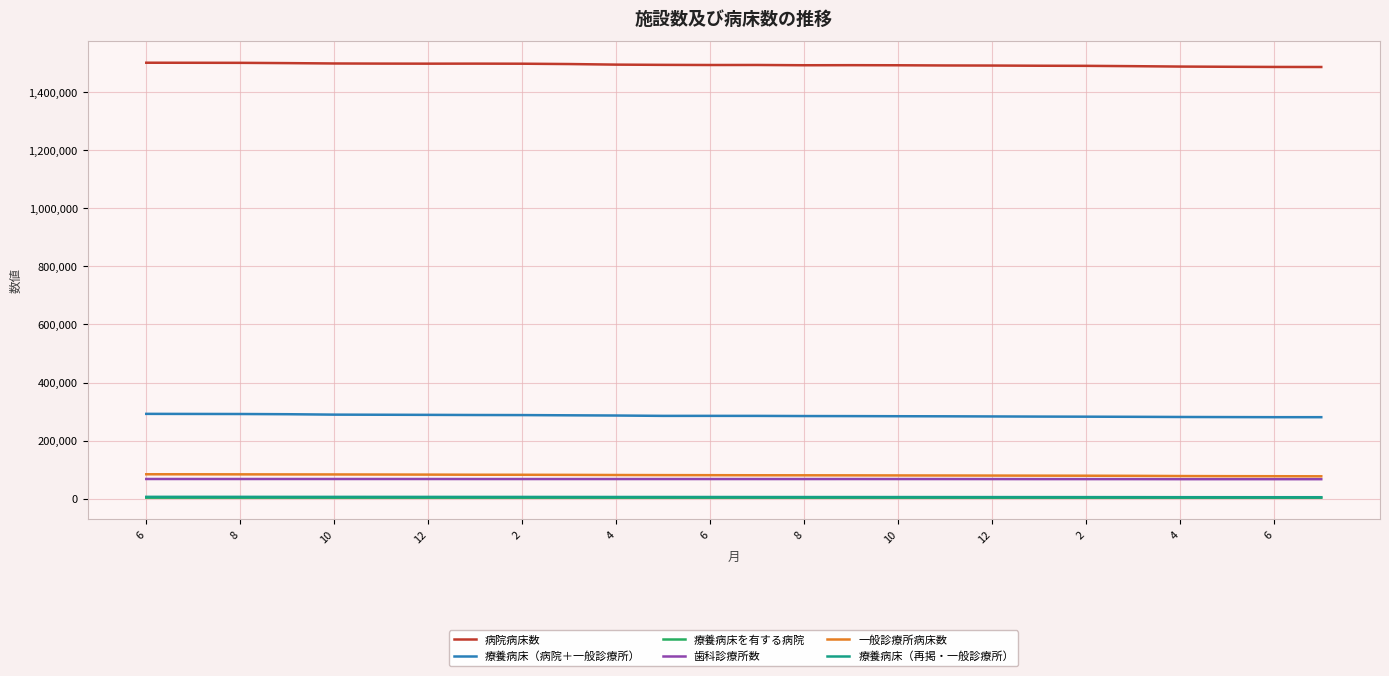

What is the maximum value shown in the chart?

1501384